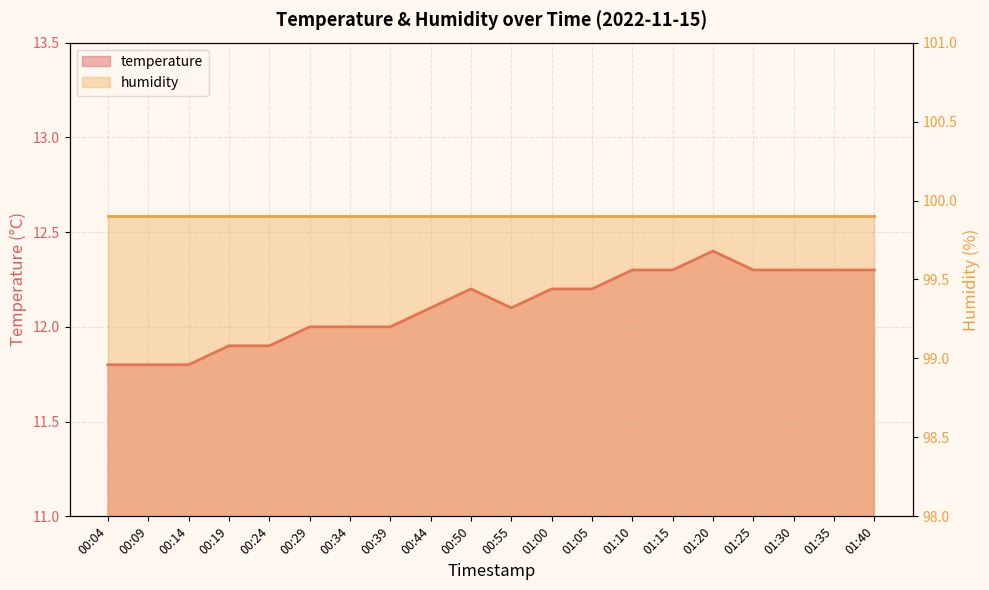

Approximately how many times larger is the value at 00:19 compared to 01:25?

1.0